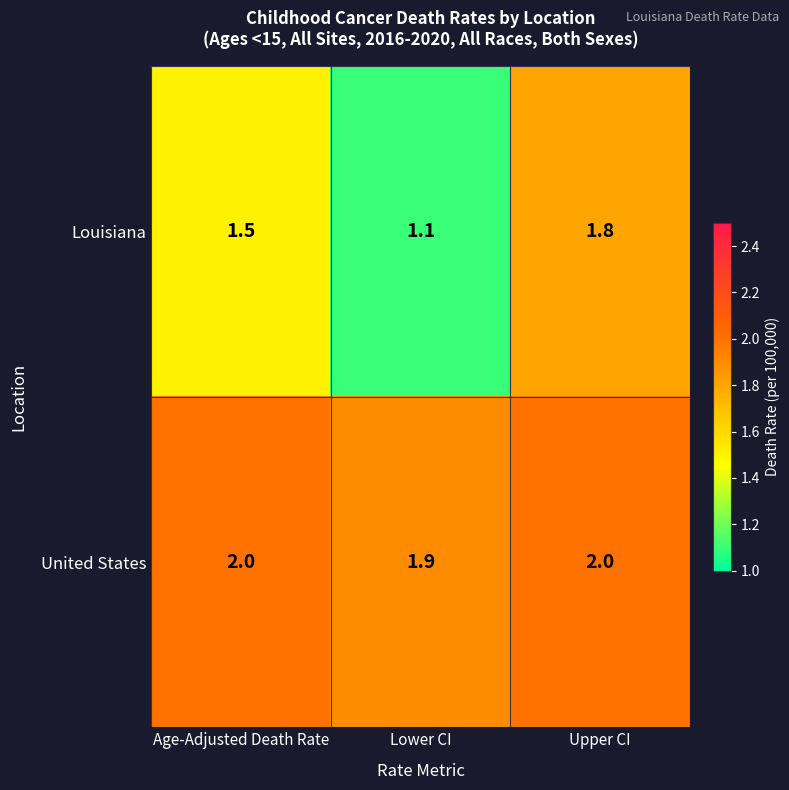

What is the sum of all United States values?

5.9